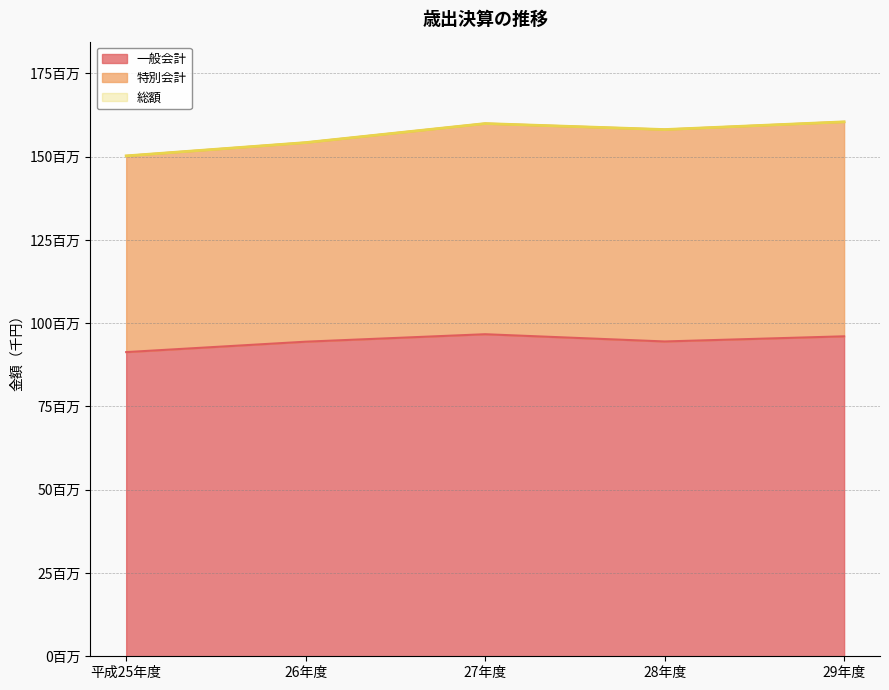

Where does the 総額 series first go above 158131498?

27年度